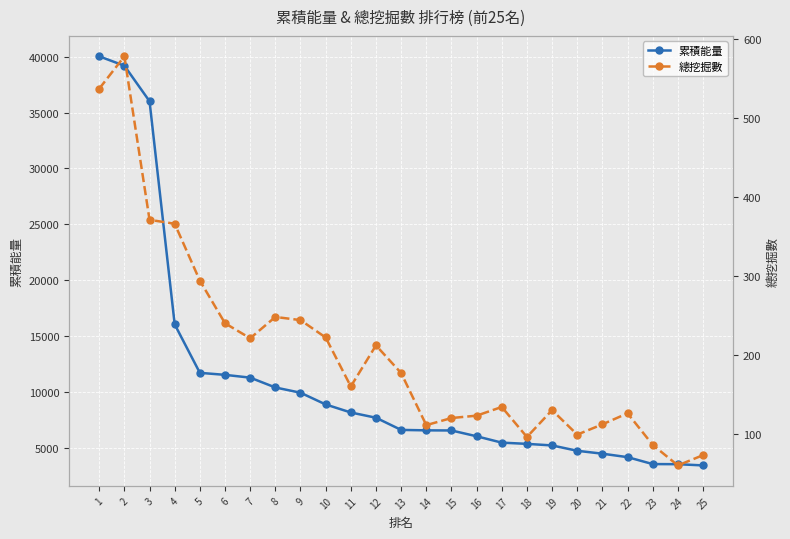

What is the value of the 累積能量 point at the 1st from the left?

40040